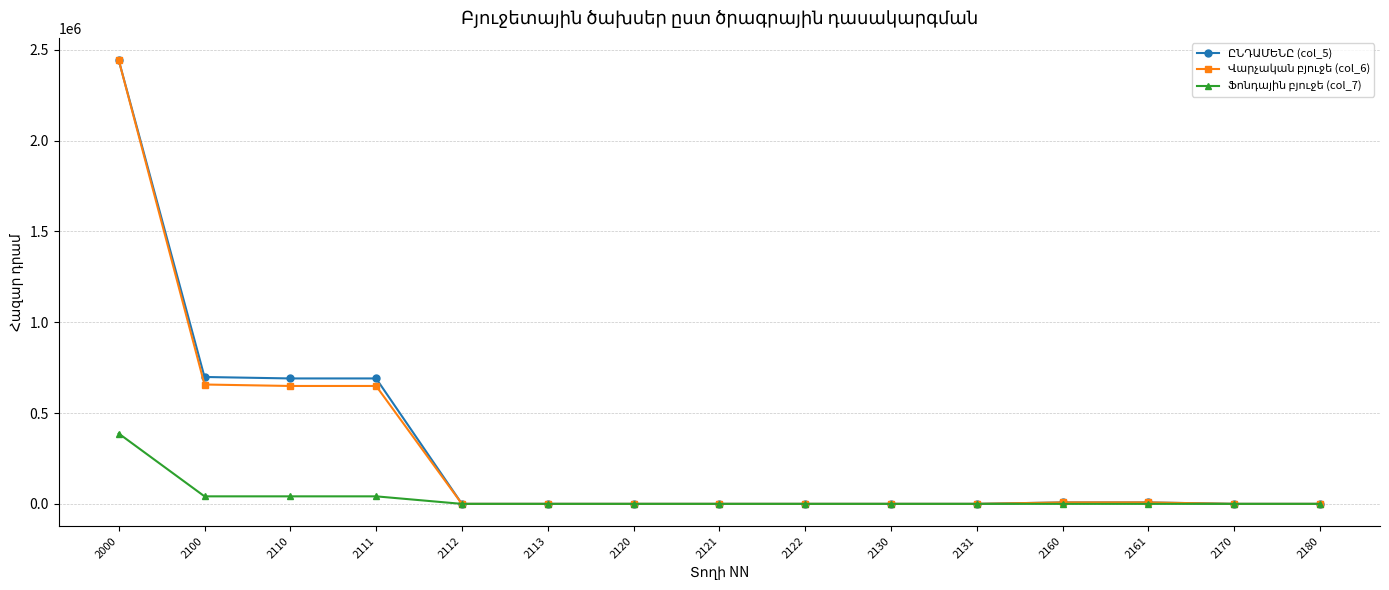

What is the greatest value displayed?

2442863.1